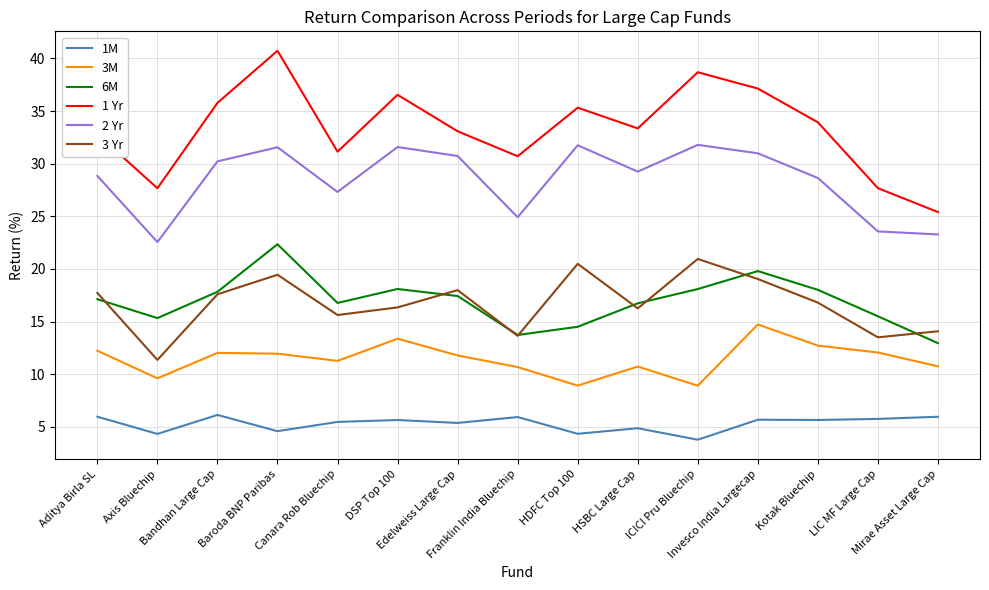

Which series has the largest range (max minus min)?

1 Yr